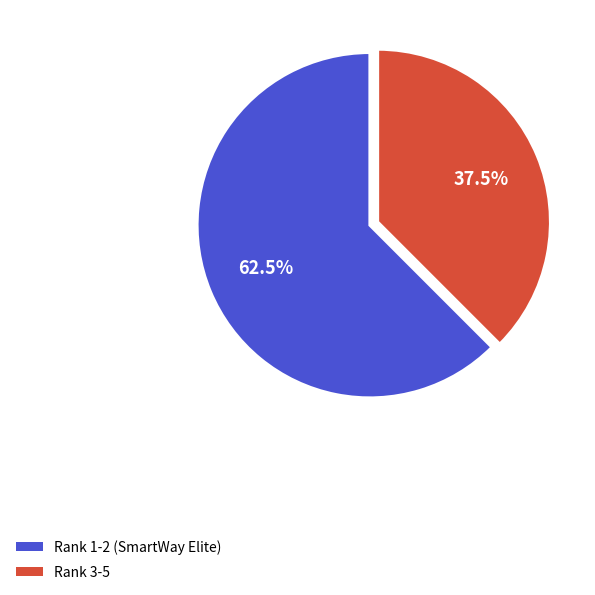

Is the sum of Rank 1-2 (SmartWay Elite) and Rank 3-5 greater than half?

Yes